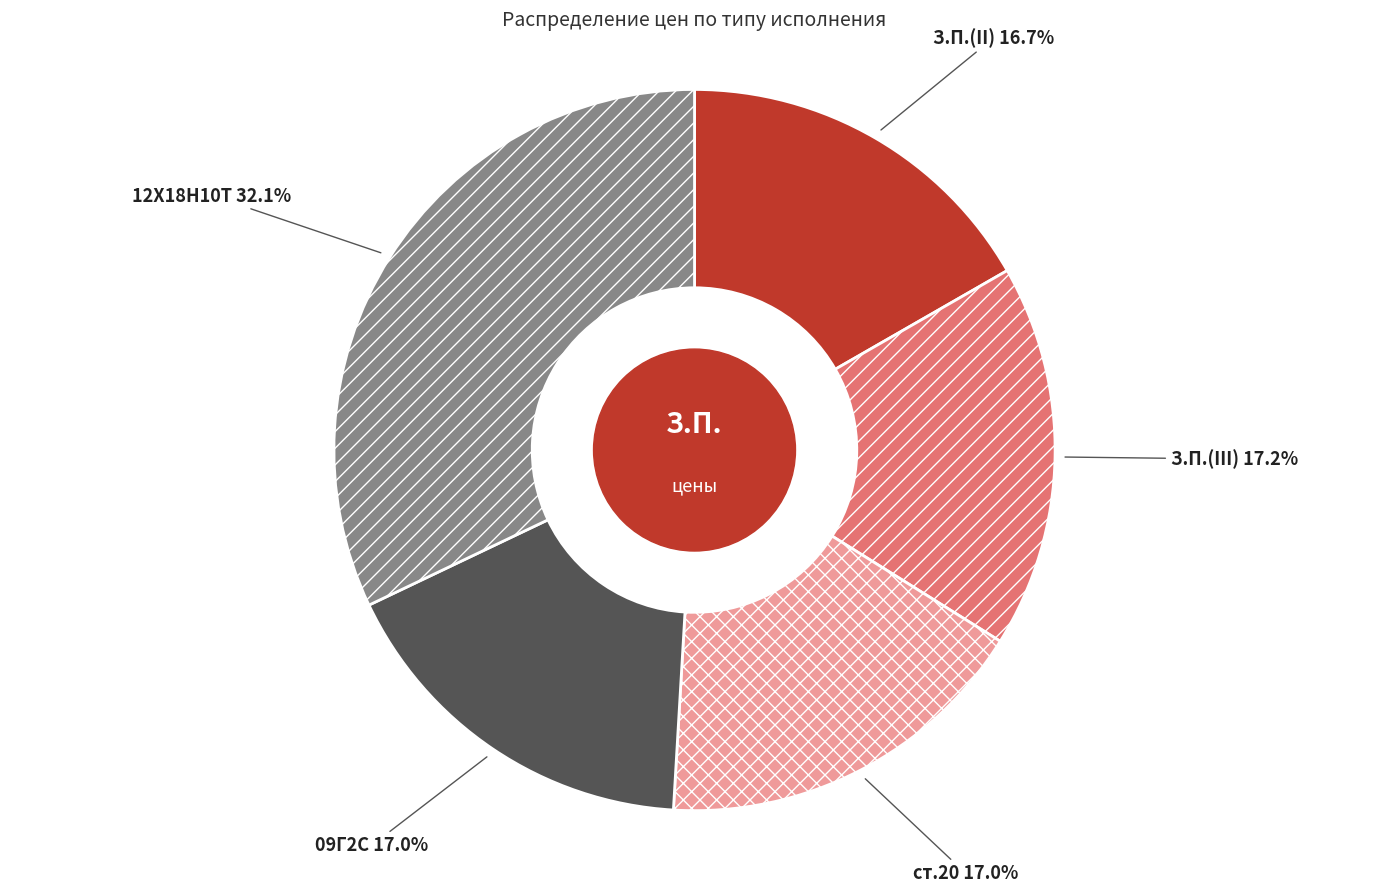

Does 09Г2С account for over 50% of the chart?

No